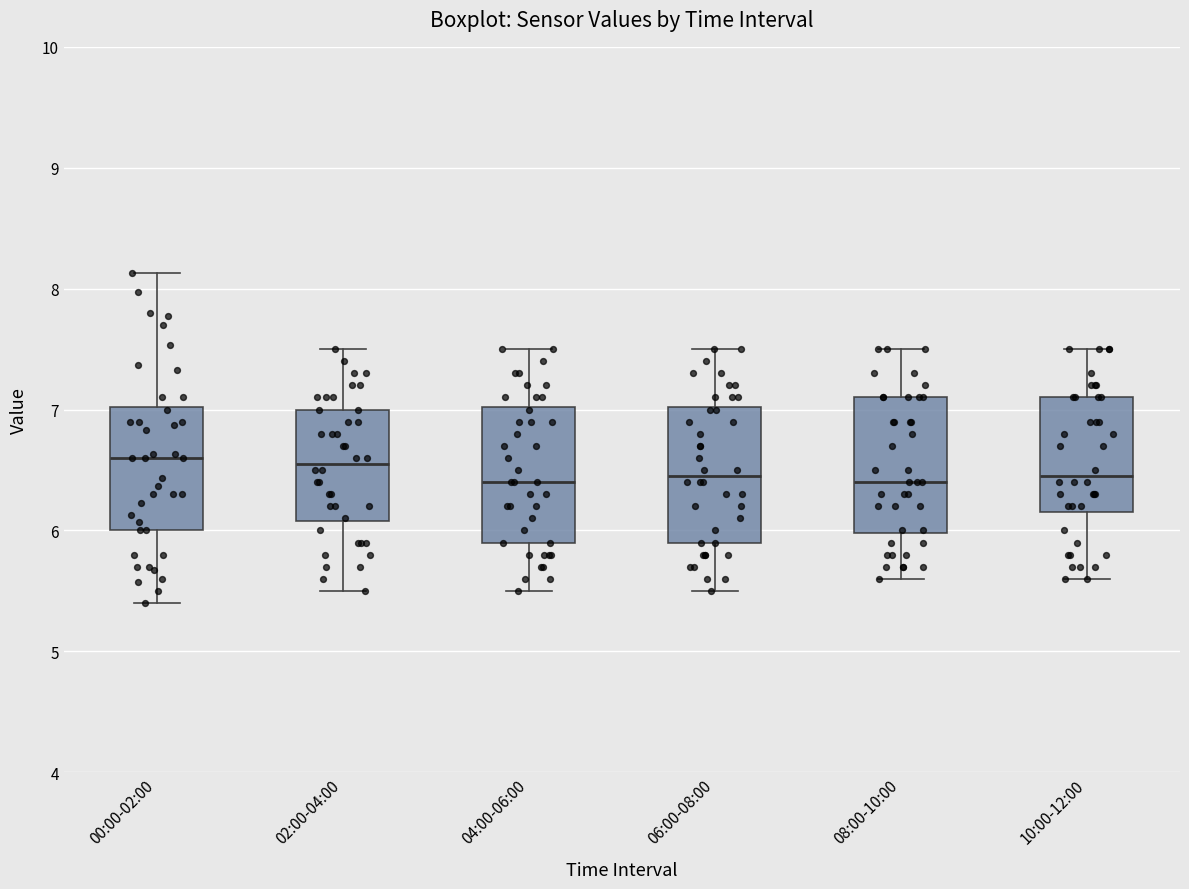

Where does the median line of the box for 04:00-06:00 sit on the y-axis? The values are not printed on the chart, so give them approximately, as read against the axis.

6.4